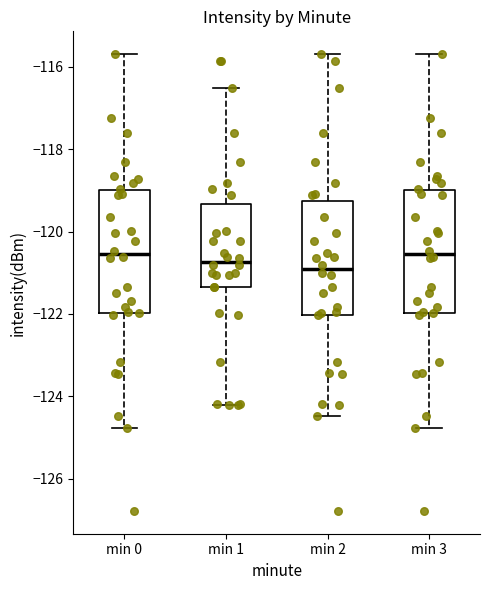

Where is the lower edge of the box for min 3 on the y-axis? The values are not printed on the chart, so give them approximately, as read against the axis.

-122.0